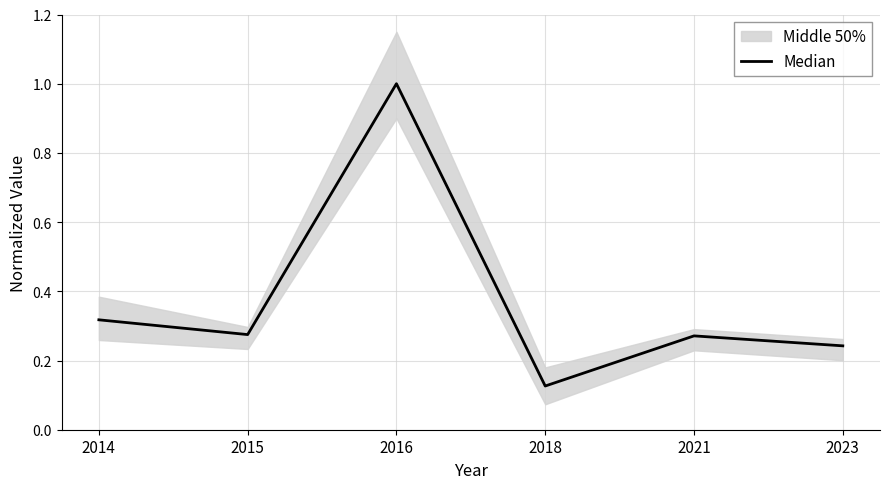

Is it true that the value at 2021 is 0.3?

True